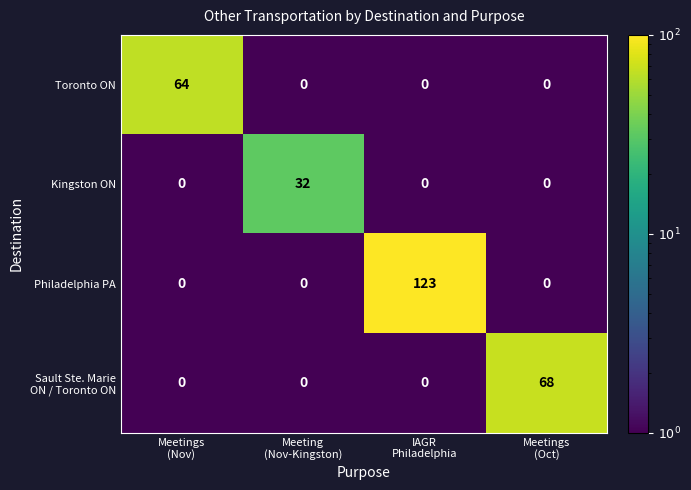

What is the average value of the Toronto ON series?

16